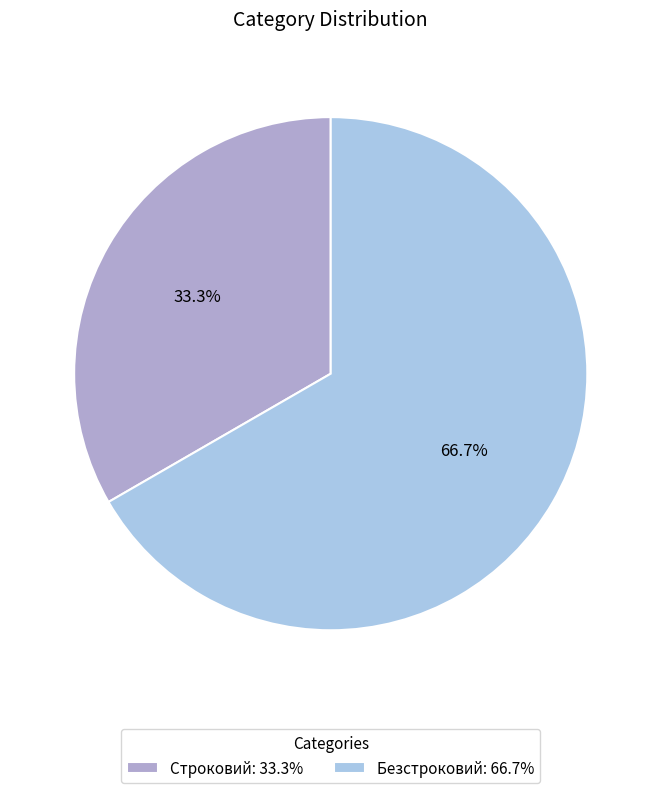

To the nearest percent, what is the difference between the largest and smallest slice percentages?

33%